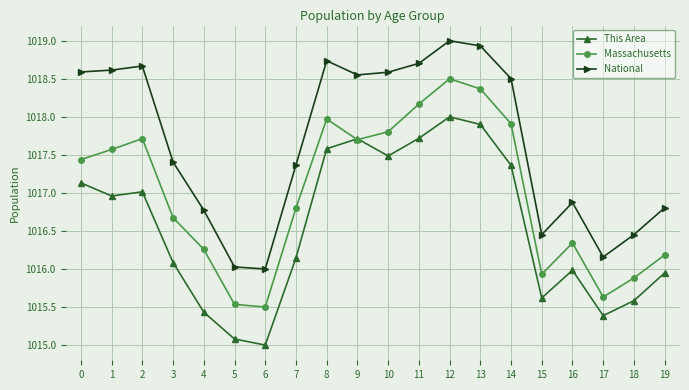

What is the total value across all series at 7?

3050.3